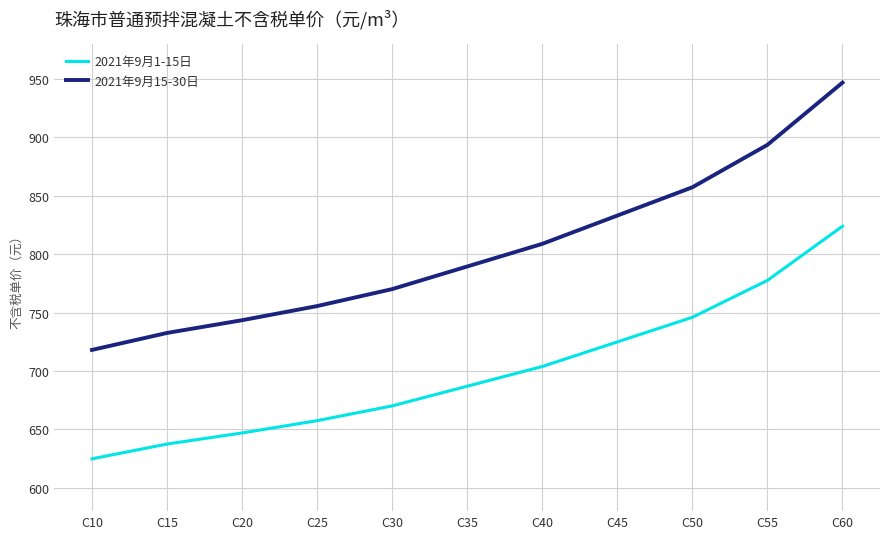

Where is 2021年9月15-30日 nearest to the value 832?

C45